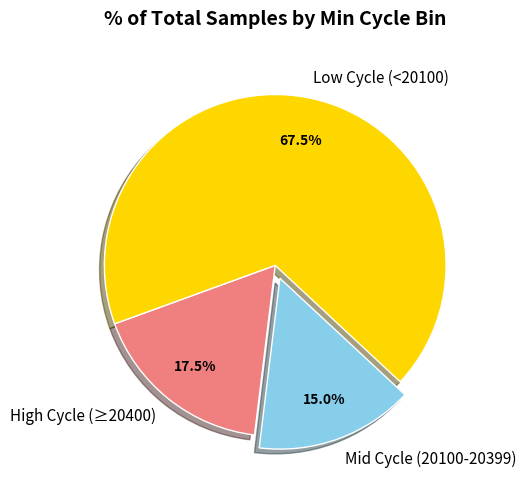

Which slice represents more than half of the pie?

Low Cycle (<20100)